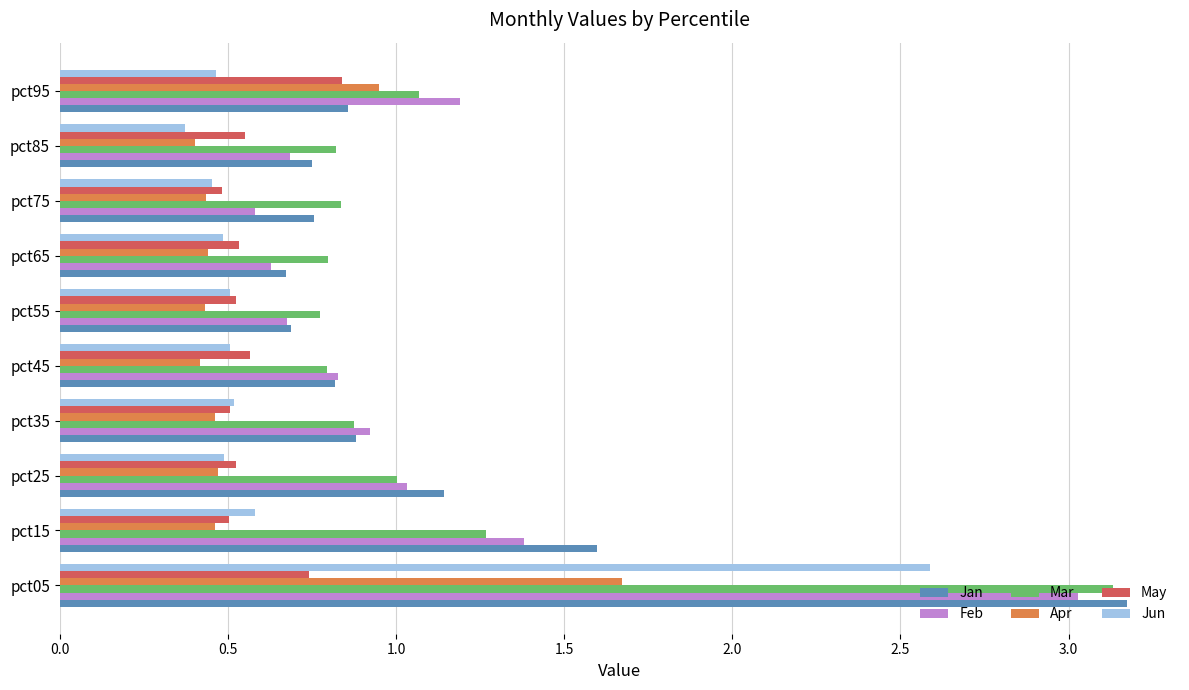

True or false: Jun has a value of 0.5 at pct25.

True